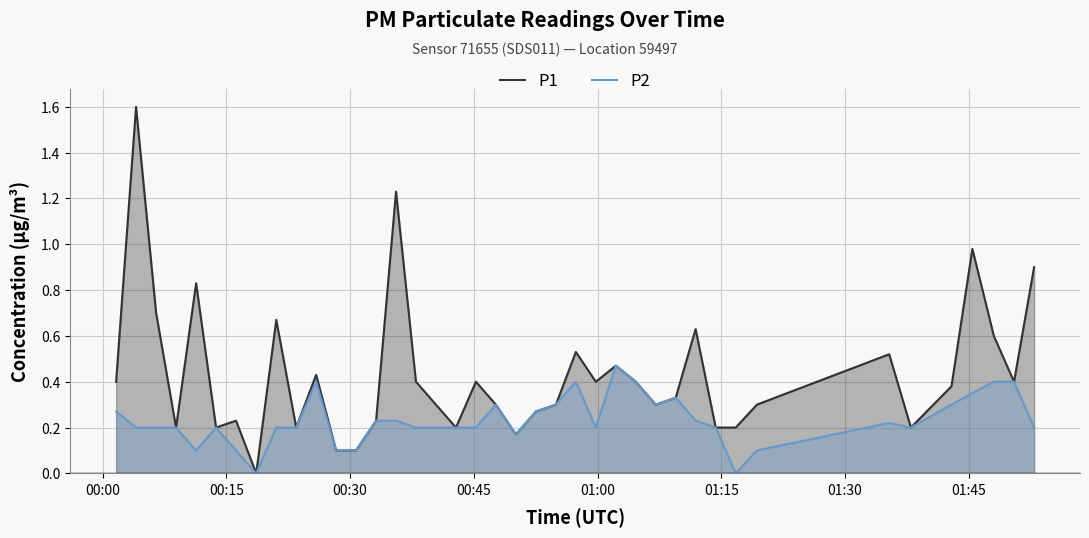

Which series has the largest total across all categories?

P1